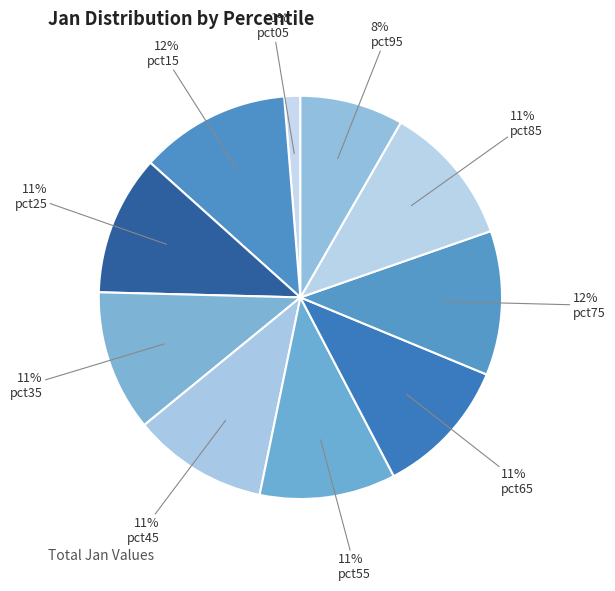

To the nearest percent, what is the average slice percentage?

10%